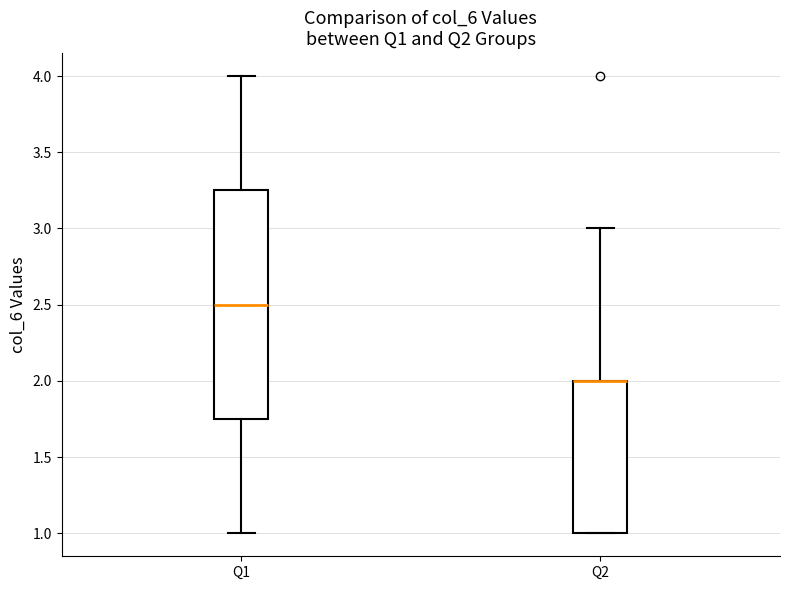

Where does the upper whisker of the box for Q2 end on the y-axis? The values are not printed on the chart, so give them approximately, as read against the axis.

3.00